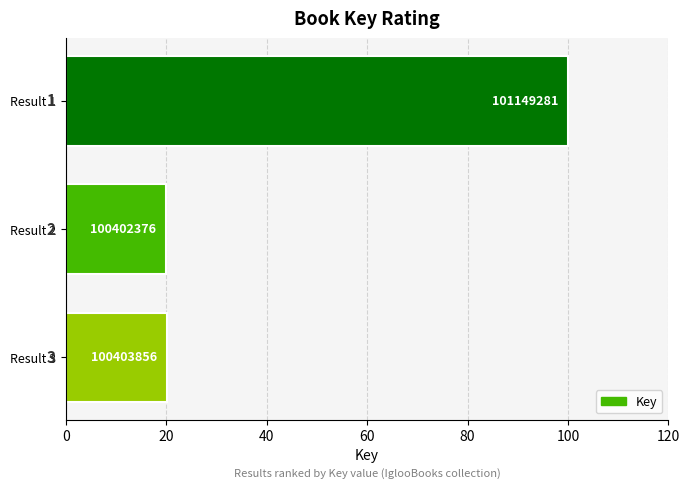

How many bars are there in total?

3